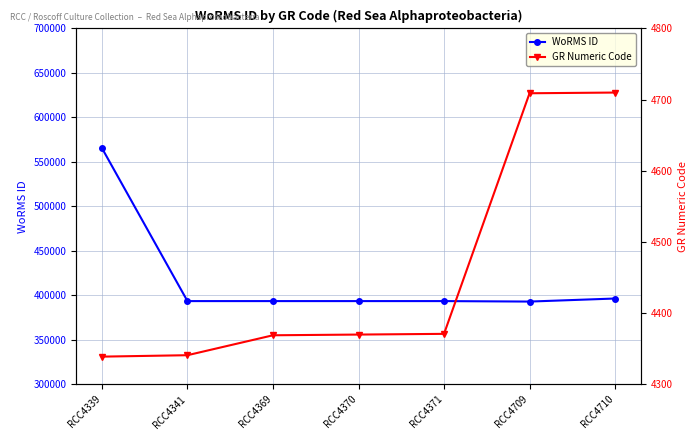

What value does the WoRMS ID series have at RCC4710, to the nearest 100?

396500